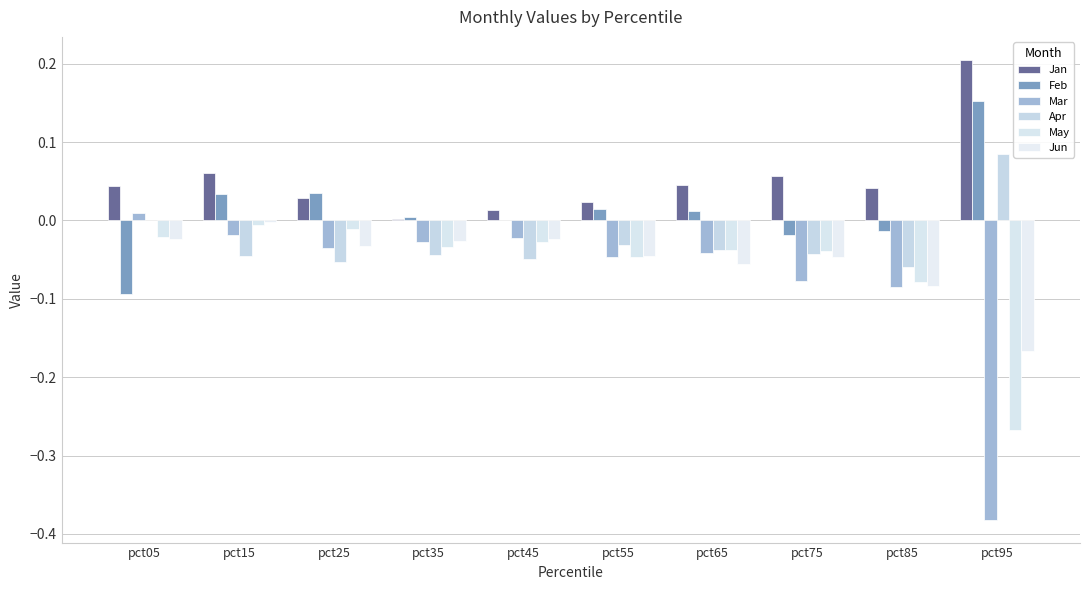

How many values in the Mar series exceed 0?

1